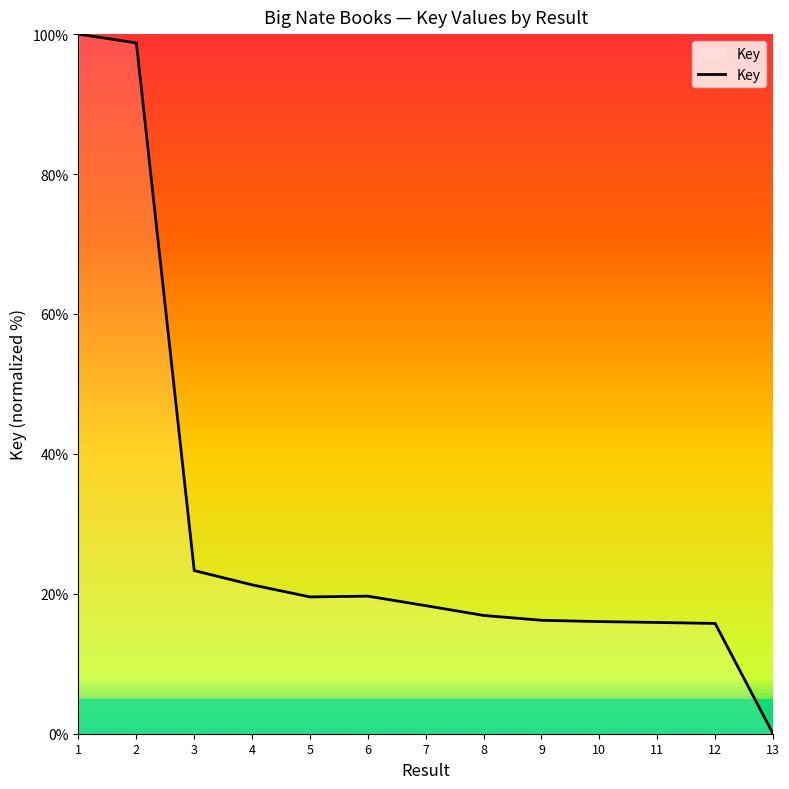

What is the change in value from 7 to 13?

-18.3